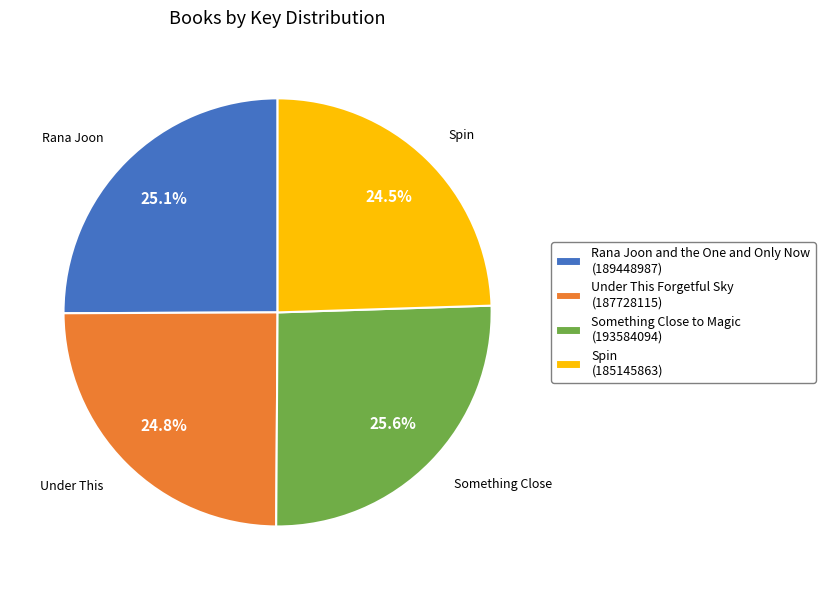

Is there any slice that represents more than half of the pie?

No